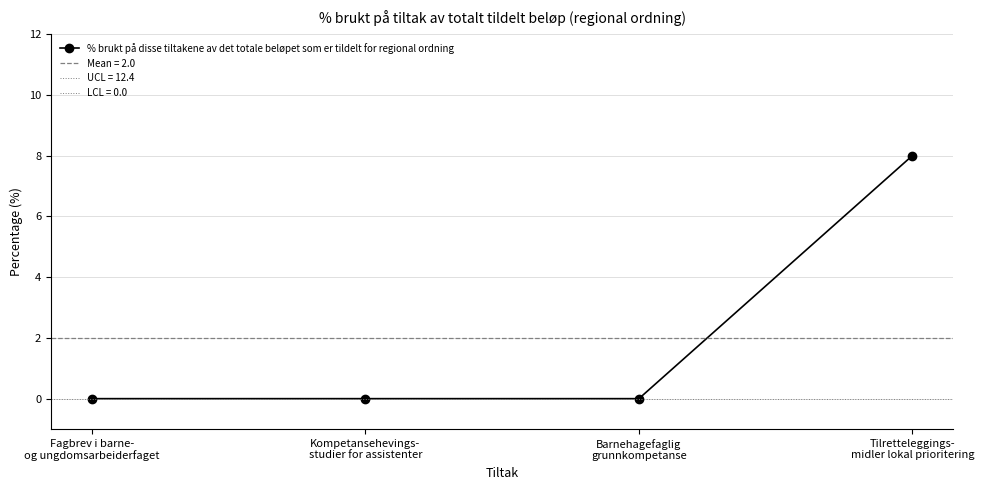

True or false: the data shows 0 at Kompetansehevings-
studier for assistenter.

True